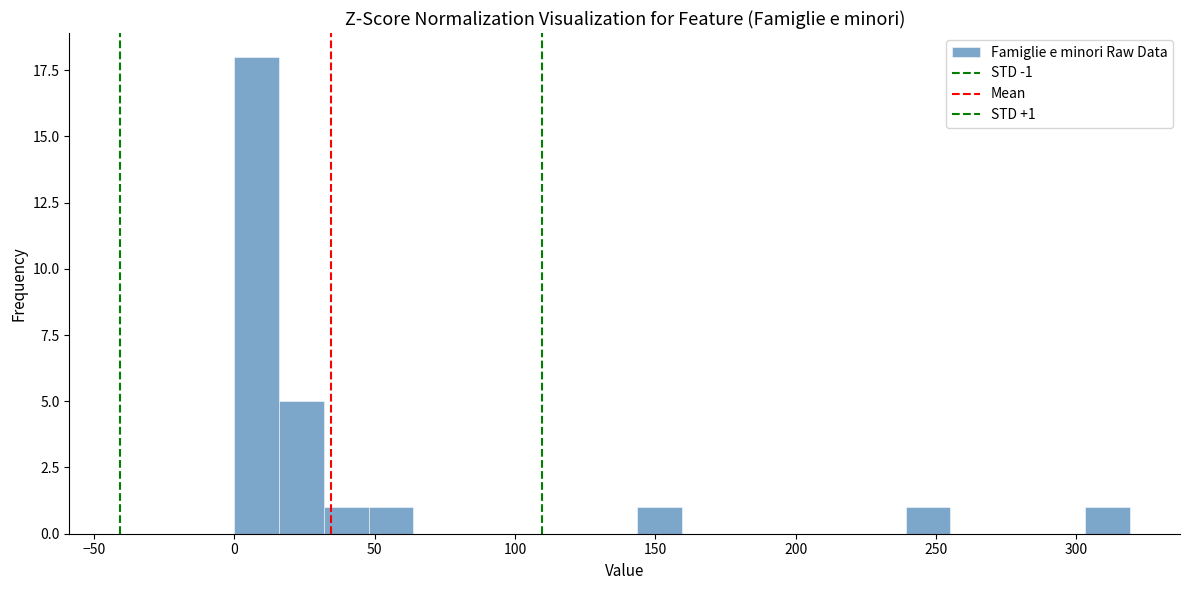

Around what value on the x-axis is the tallest bar? Give the approximate position of its centre, as read against the axis.

10